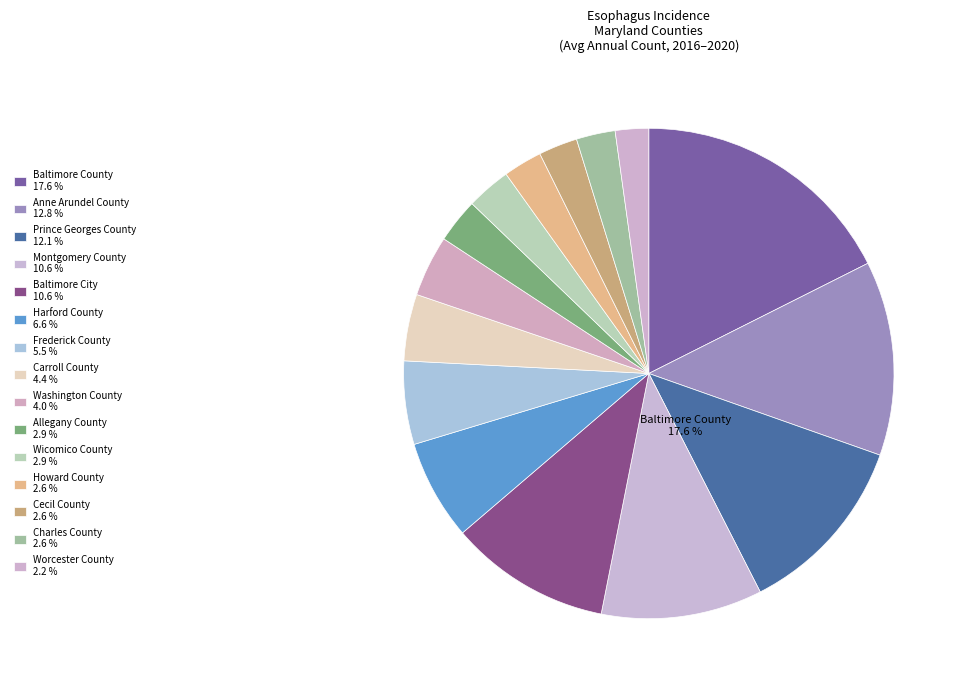

Does Montgomery County account for over 50% of the chart?

No